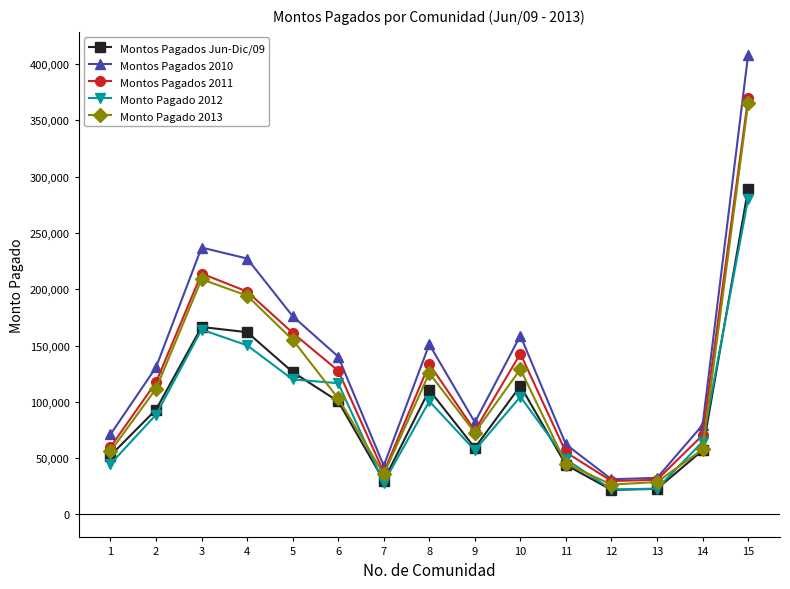

The Monto Pagado 2013 series shows 50181 at 9. True or false?

False